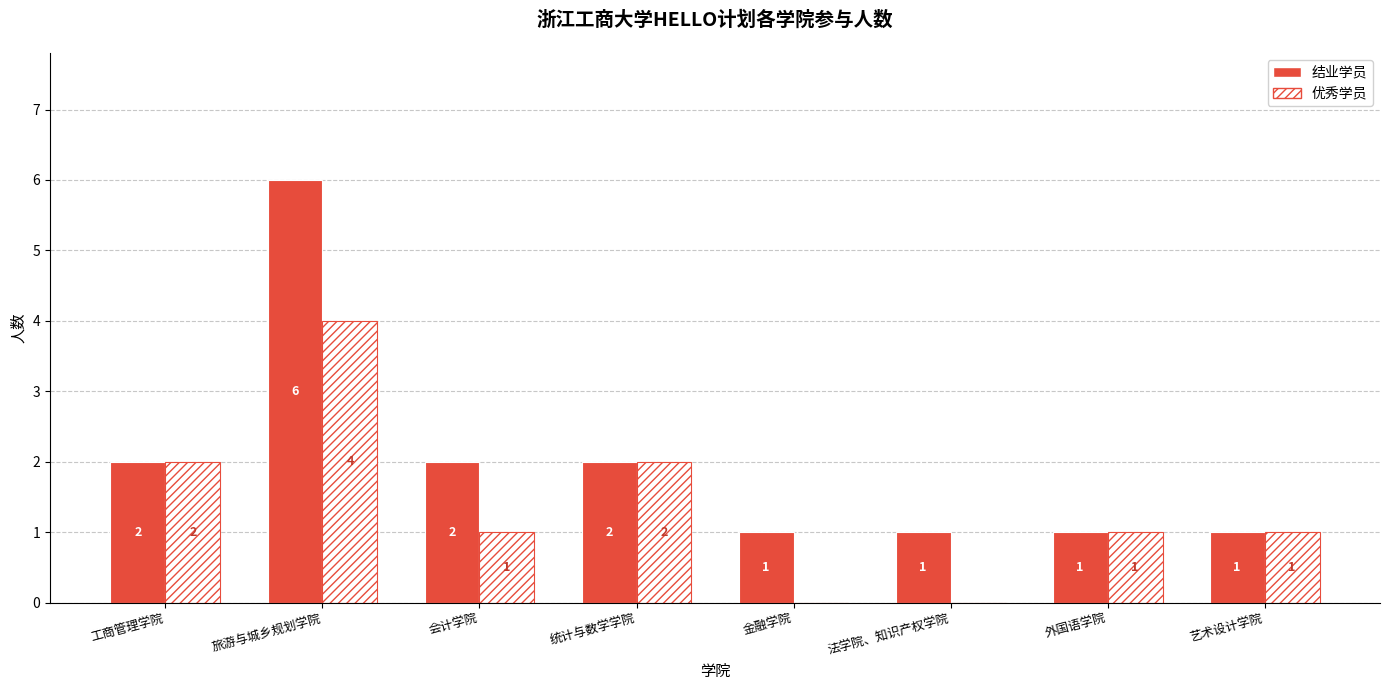

What is the spread (max minus min) of values at 旅游与城乡规划学院?

2